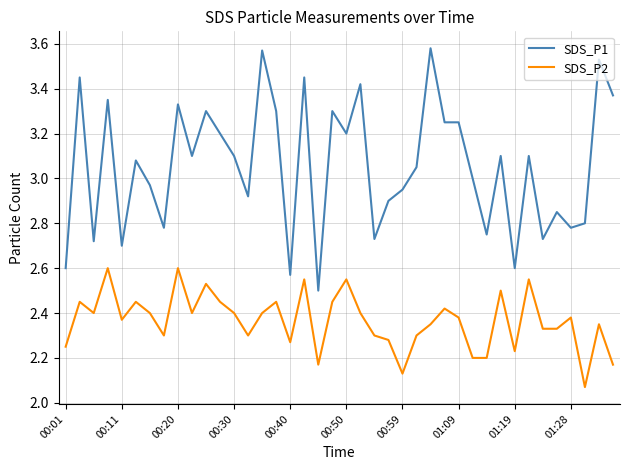

True or false: SDS_P1 and SDS_P2 cross at least once.

False